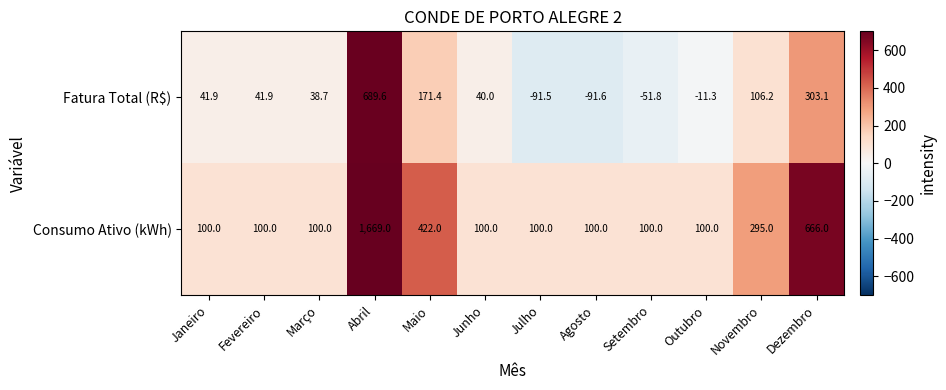

Rank the series at Agosto from lowest to highest value.

Fatura Total (R$), Consumo Ativo (kWh)